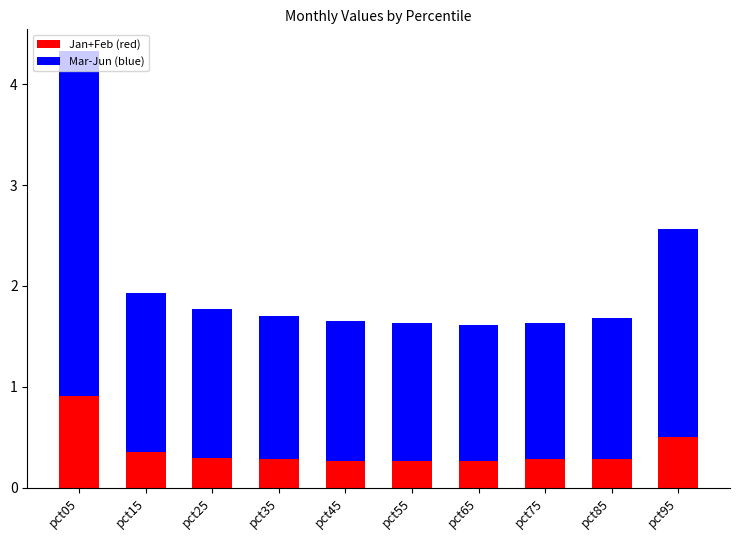

Which has a higher value, pct35 or pct15?

pct15